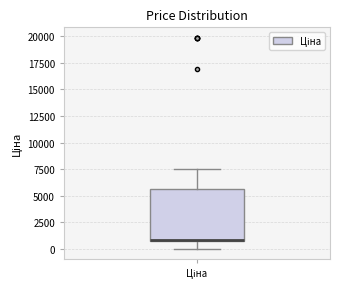

Where is the upper edge of the box for Ціна on the y-axis? The values are not printed on the chart, so give them approximately, as read against the axis.

5500